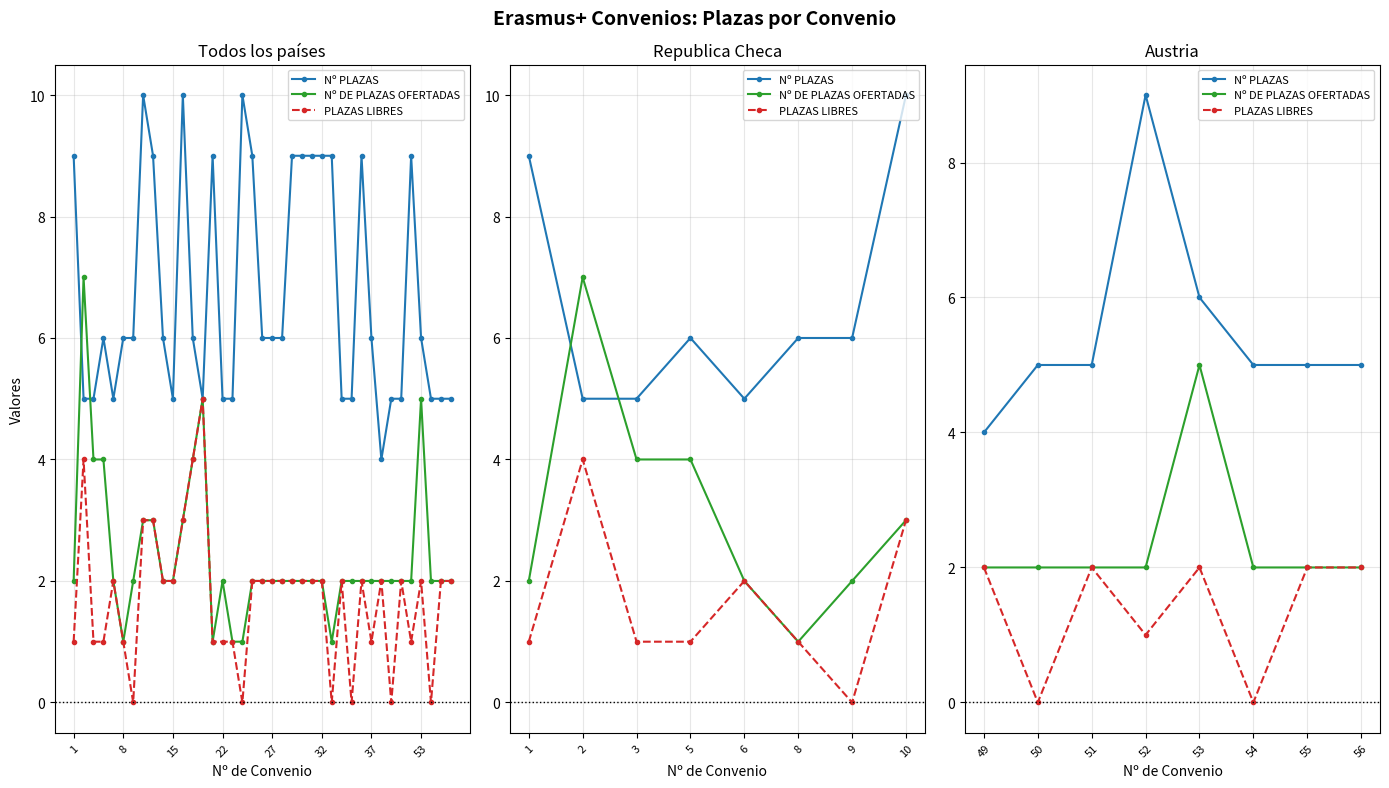

How many values in the Nº DE PLAZAS OFERTADAS series exceed 2?

1